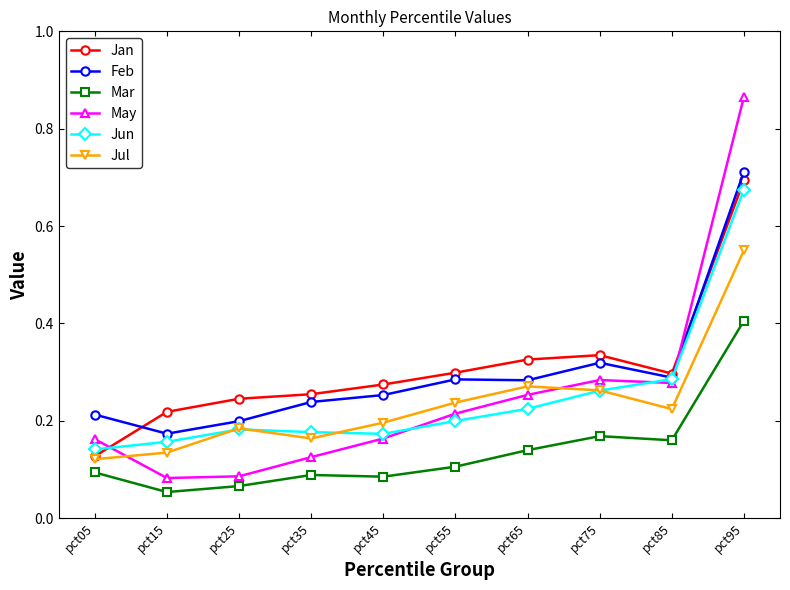

At which label does Feb reach its minimum?

pct15